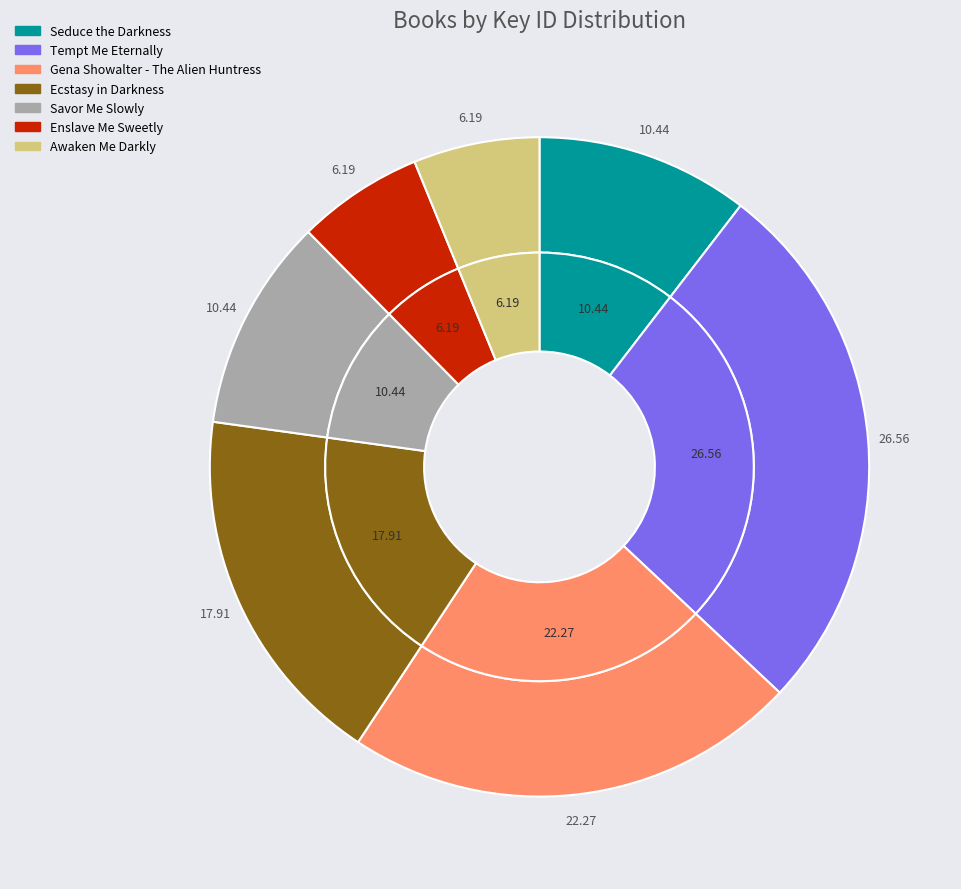

Which category has the smallest portion of the pie?

Awaken Me Darkly